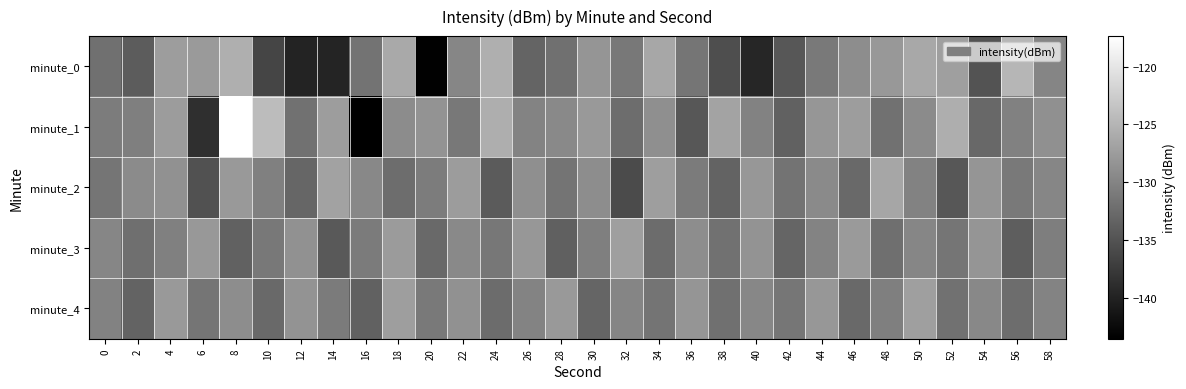

At which category is the sum across all series the highest?

8